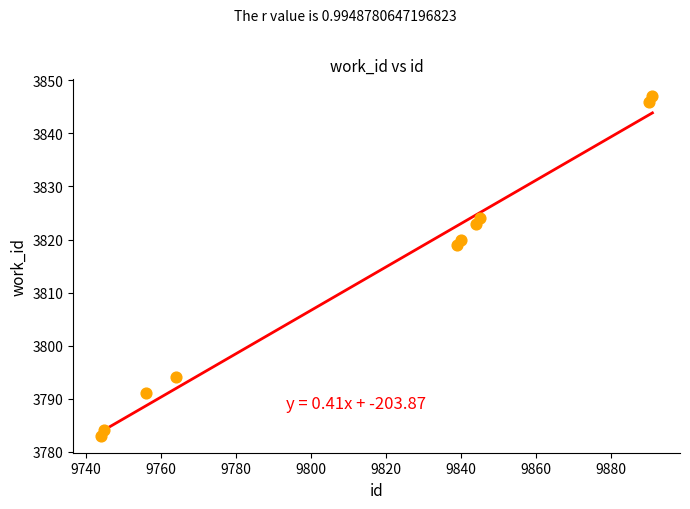

What is the average X value?

9816